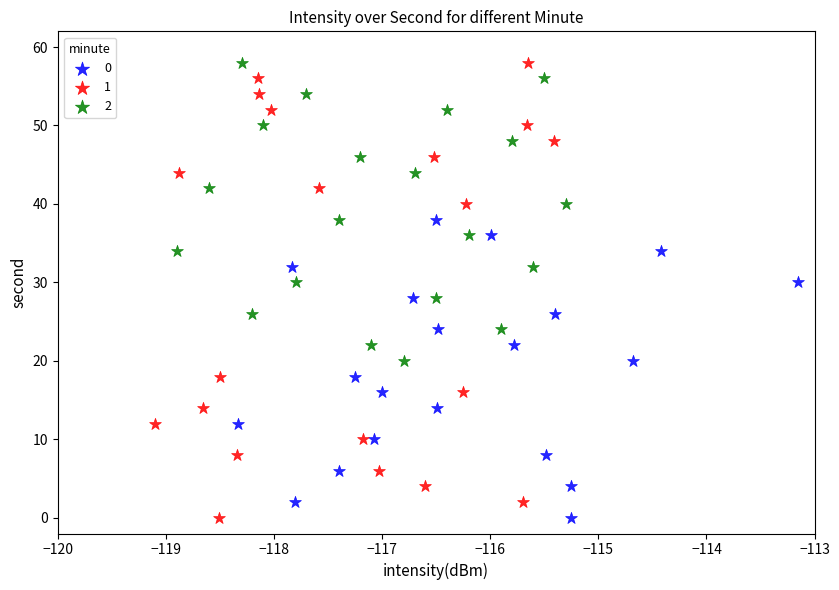

What are all the series names shown in the legend?

0, 1, 2